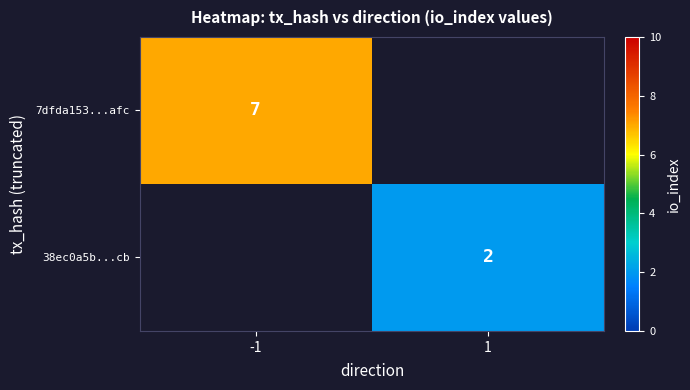

The value of 7dfda153...afc at -1 is 1. True or false?

False